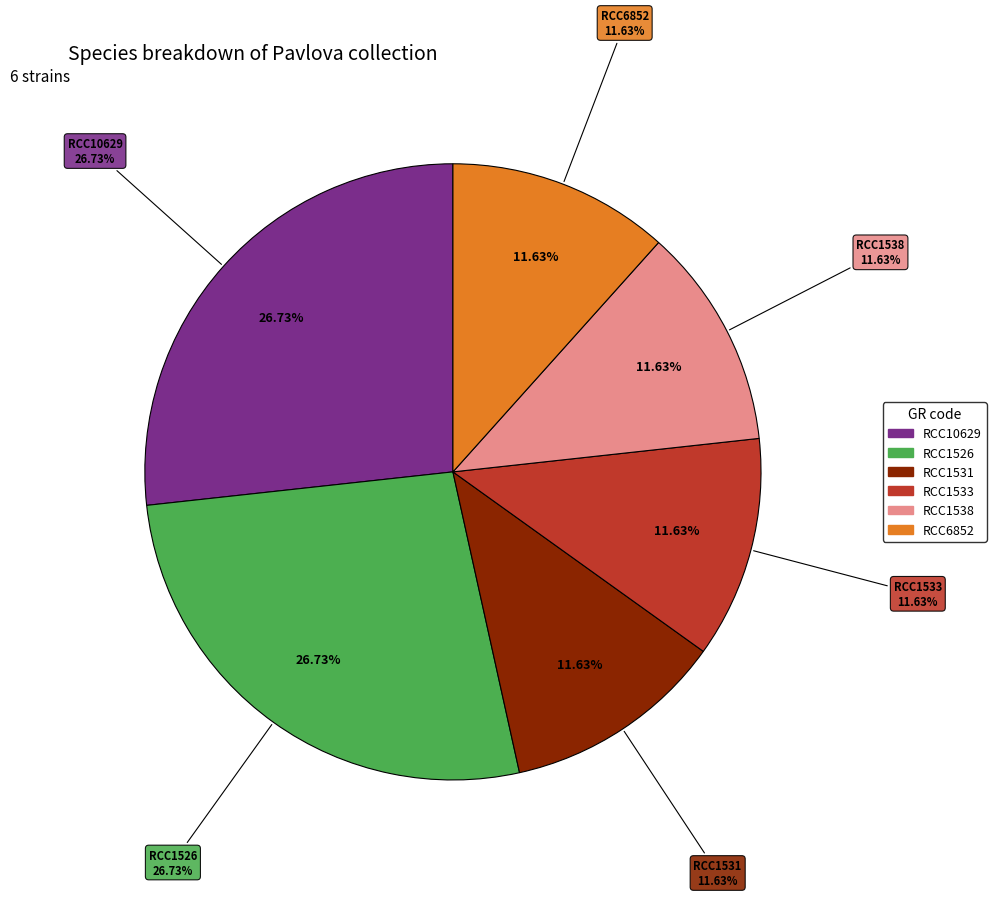

To the nearest percent, what is the difference between the RCC1538 and RCC10629 slice percentages?

15%